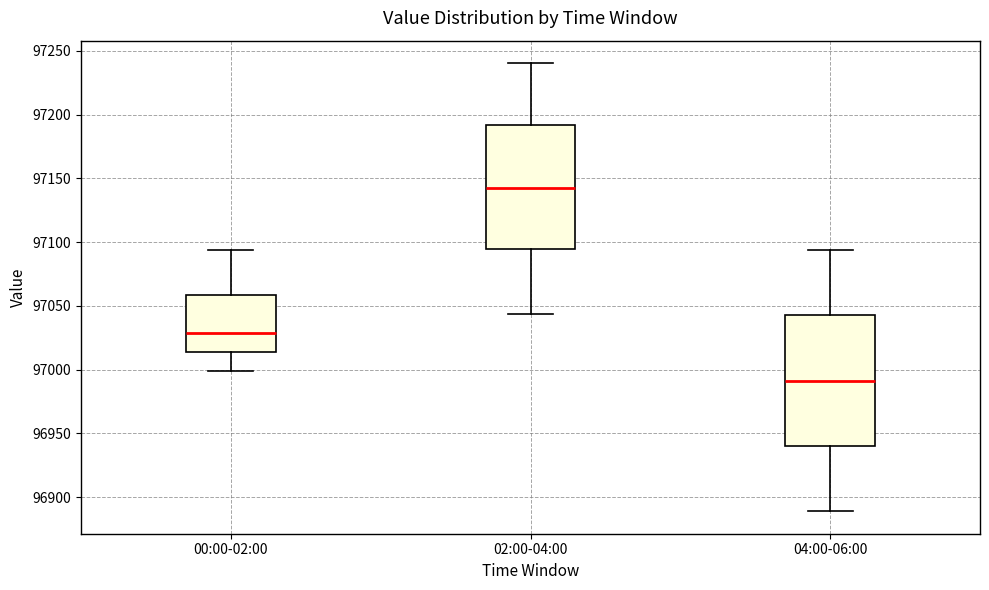

Comparing the boxes themselves (not the whiskers), which one is the tallest?

04:00-06:00